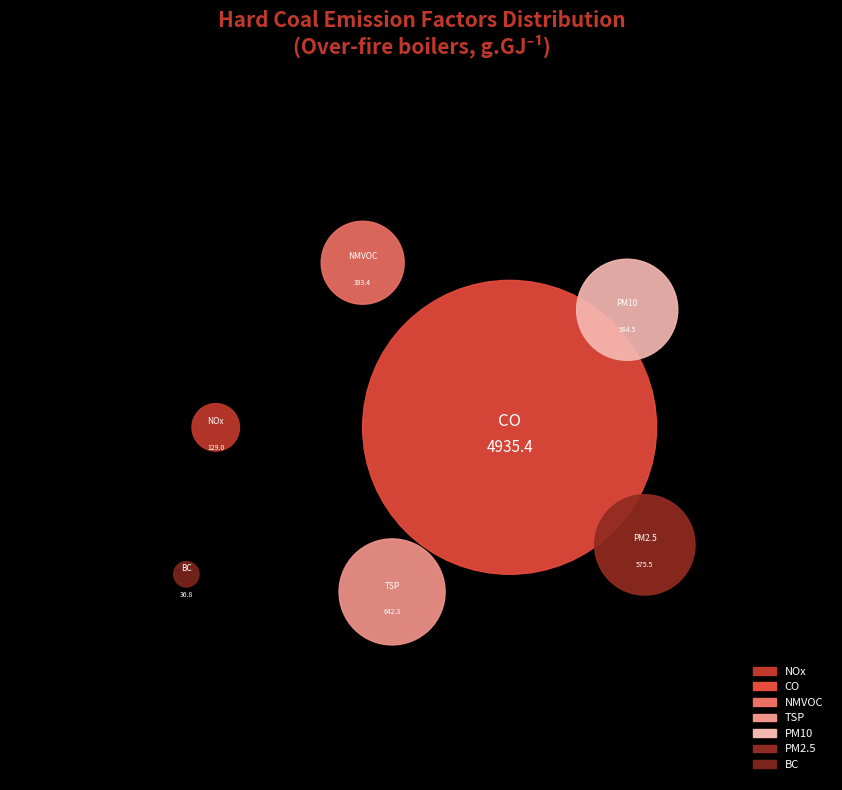

What is the majority slice?

CO